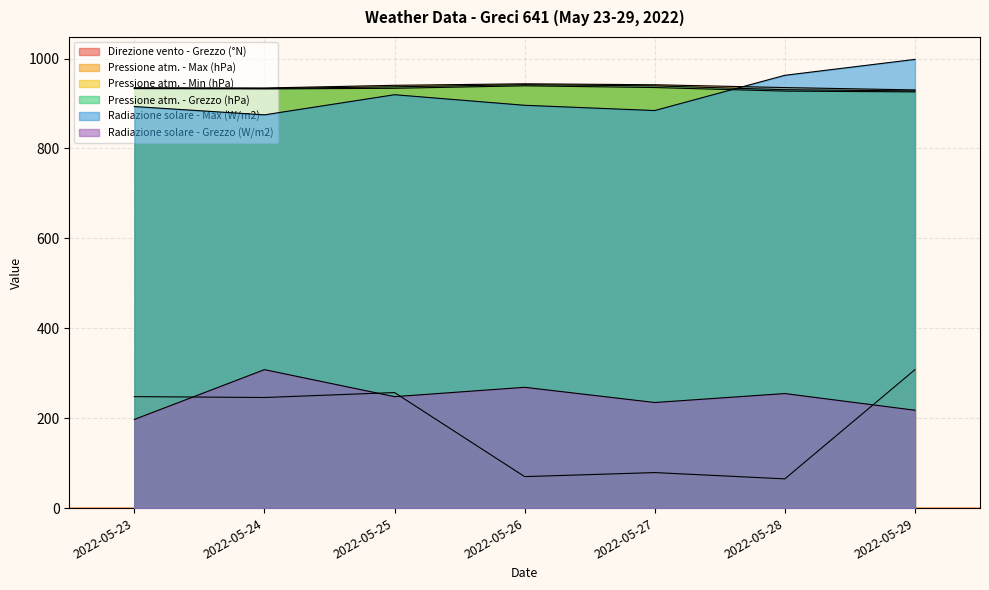

True or false: Radiazione solare - Grezzo (W/m2) has more than 0 interior local peaks.

True